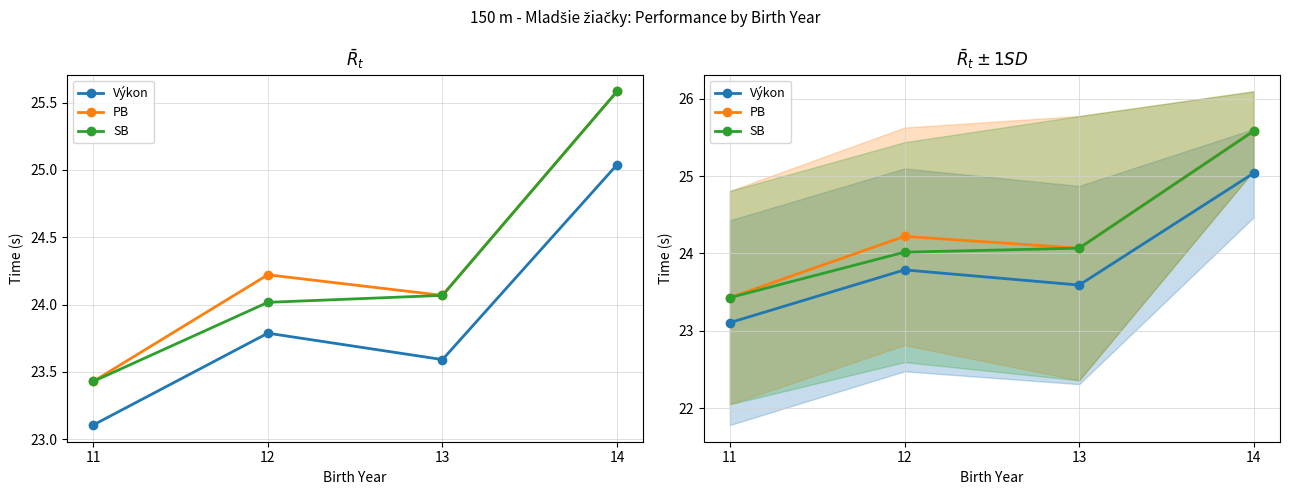

How many values in the PB series are below 24?

1